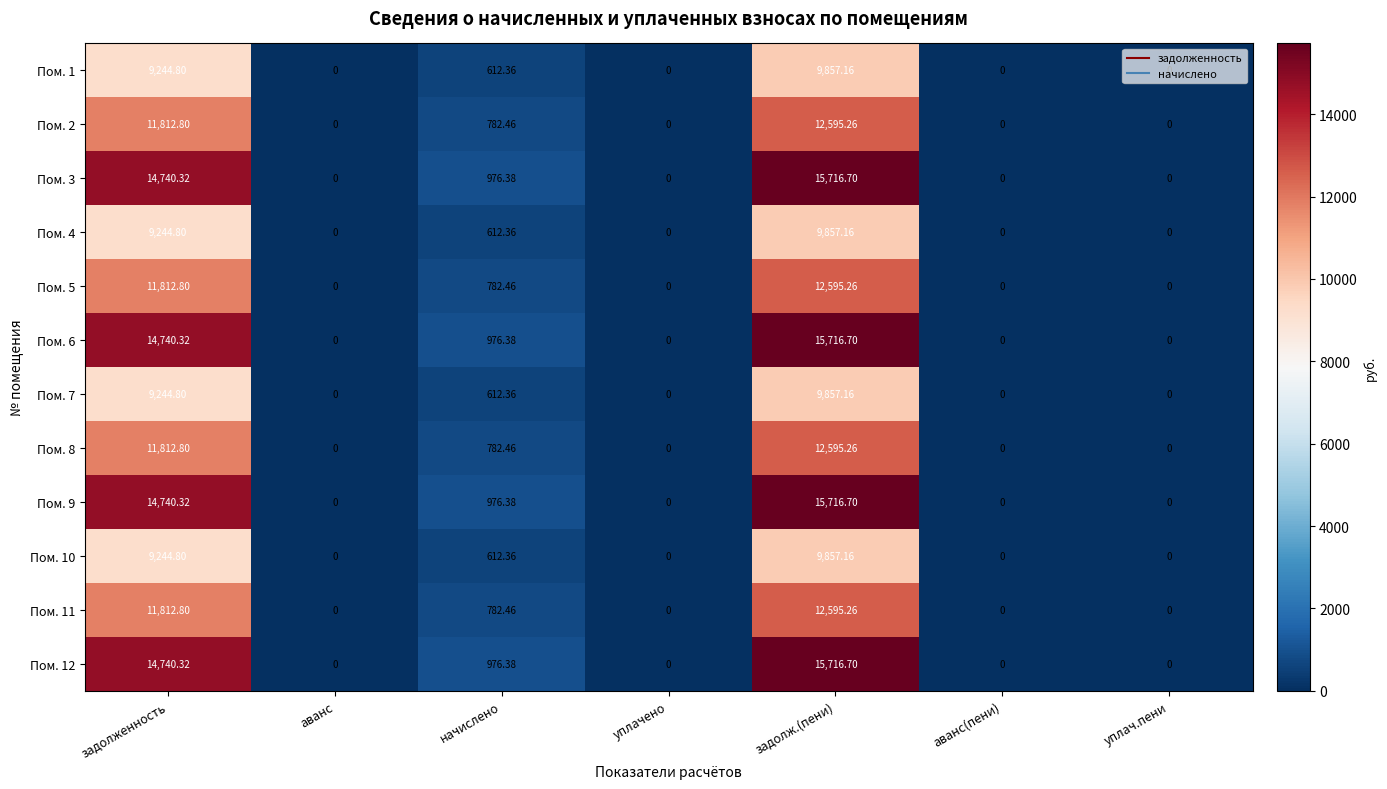

At which category is the sum across all series the highest?

задолж.(пени)